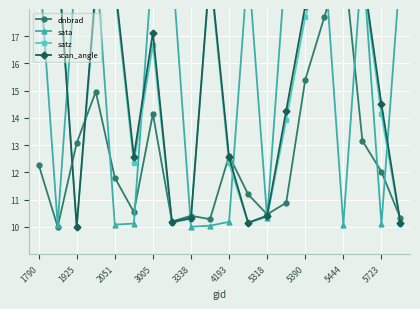

What is the difference between the dnbrad values at 4193 and 16?

9.5